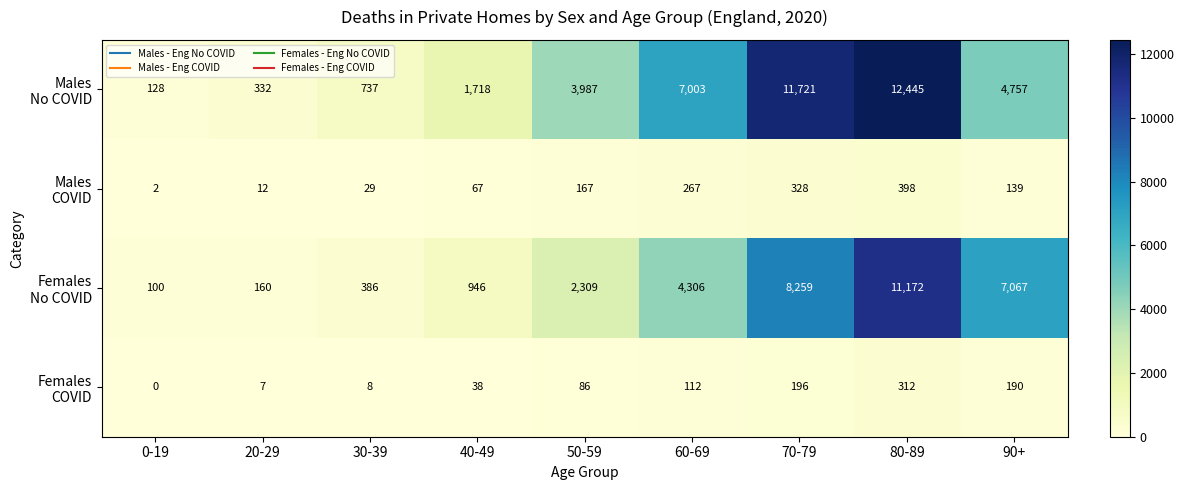

How many data points does each series have?

9